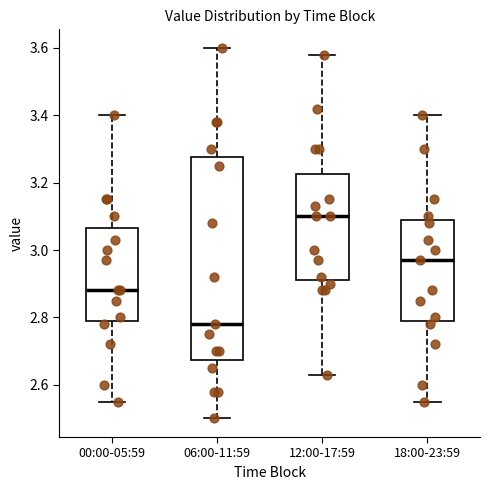

Reading left to right, transcribe this box plot: for each box, give where its median line is, the range the box spans, and where its two whiskers end, as read against the y-axis. The values are not printed on the chart, so give them approximately, as read against the axis.

00:00-05:59: median 2.88, box 2.80 to 3.06, whiskers 2.56 to 3.40
06:00-11:59: median 2.78, box 2.68 to 3.28, whiskers 2.50 to 3.60
12:00-17:59: median 3.10, box 2.92 to 3.22, whiskers 2.64 to 3.58
18:00-23:59: median 2.98, box 2.80 to 3.10, whiskers 2.56 to 3.40